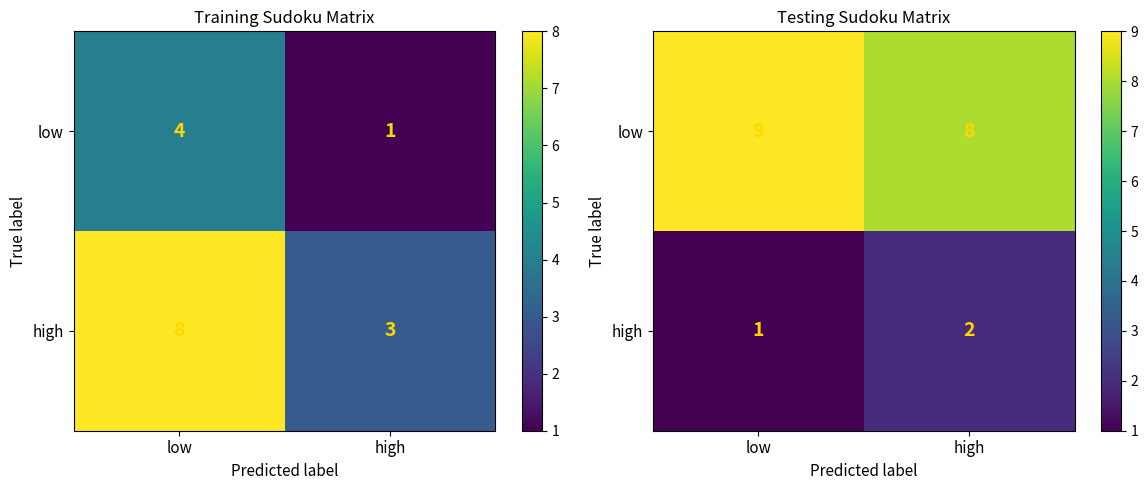

How many high values are between 1 and 2?

2